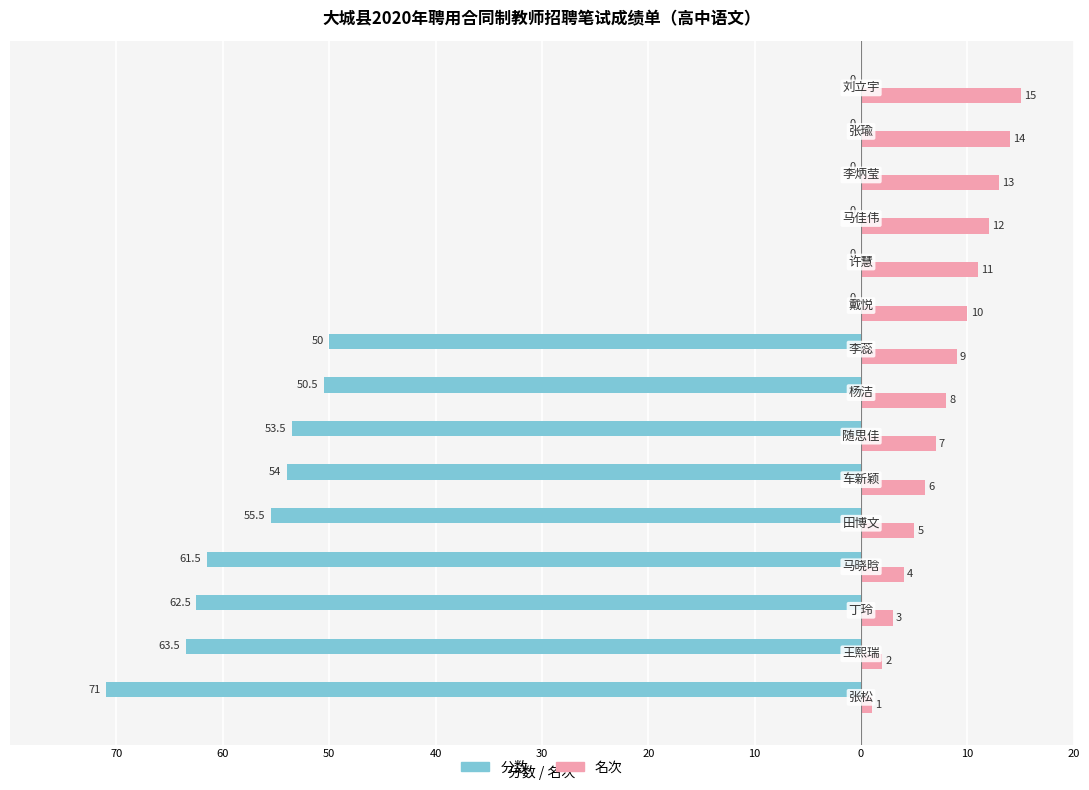

Does the chart contain stacked bars?

No